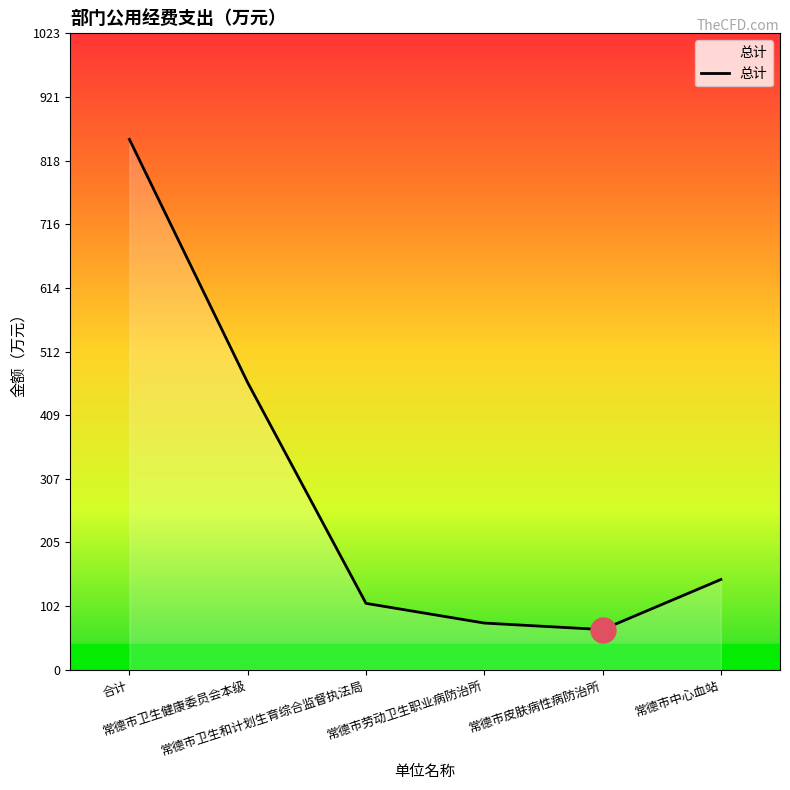

What is the change in value from 常德市皮肤病性病防治所 to 常德市中心血站?

+80.5